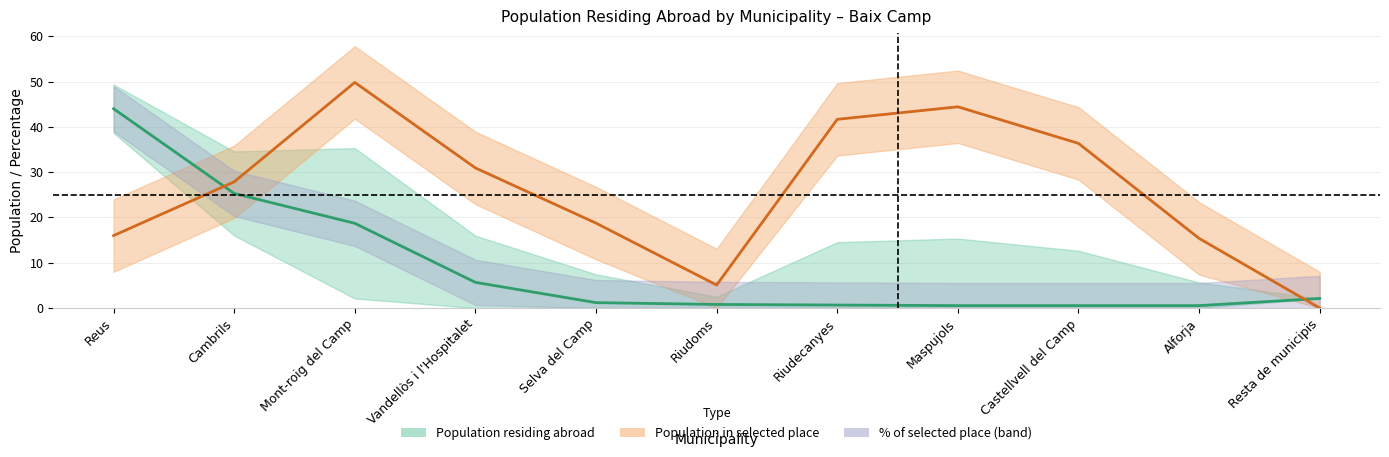

Is this an area chart (filled region under the line)?

No